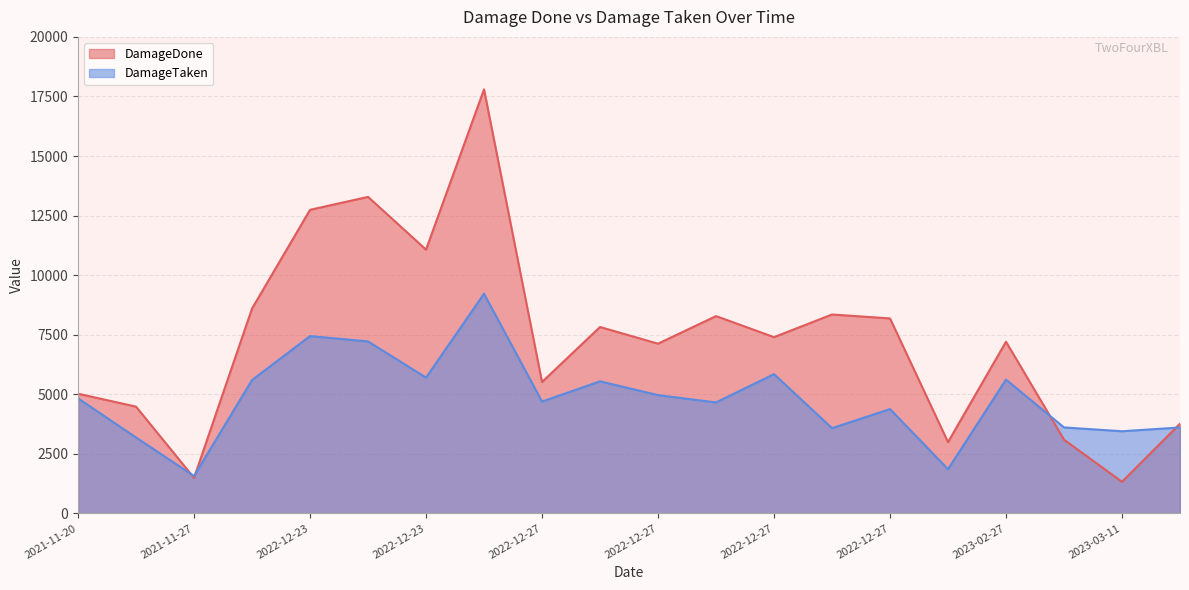

Which category has the lowest value across all series?

2023-03-11